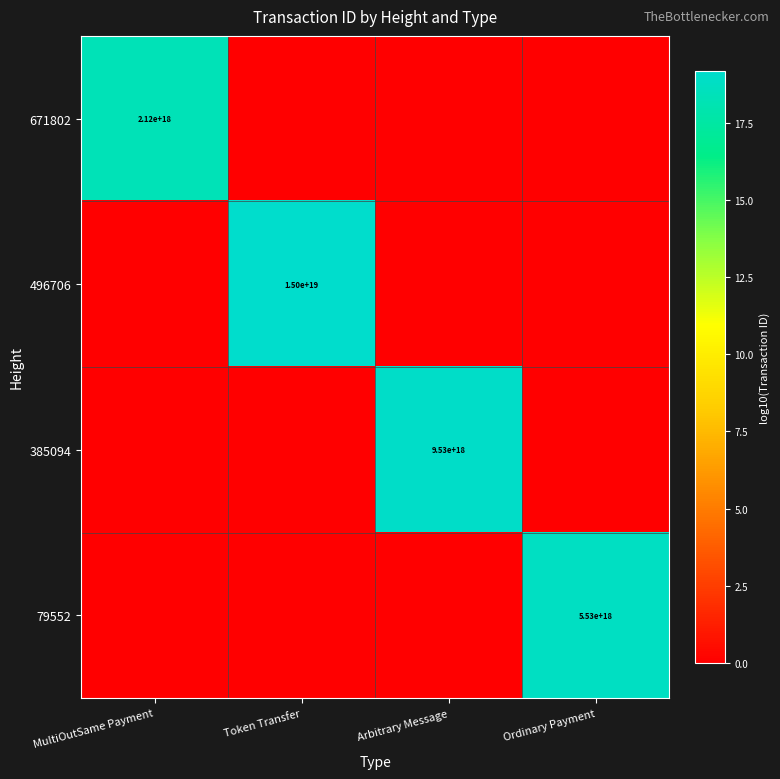

True or false: 385094 has a value of 9530000000000000000 at Arbitrary Message.

True